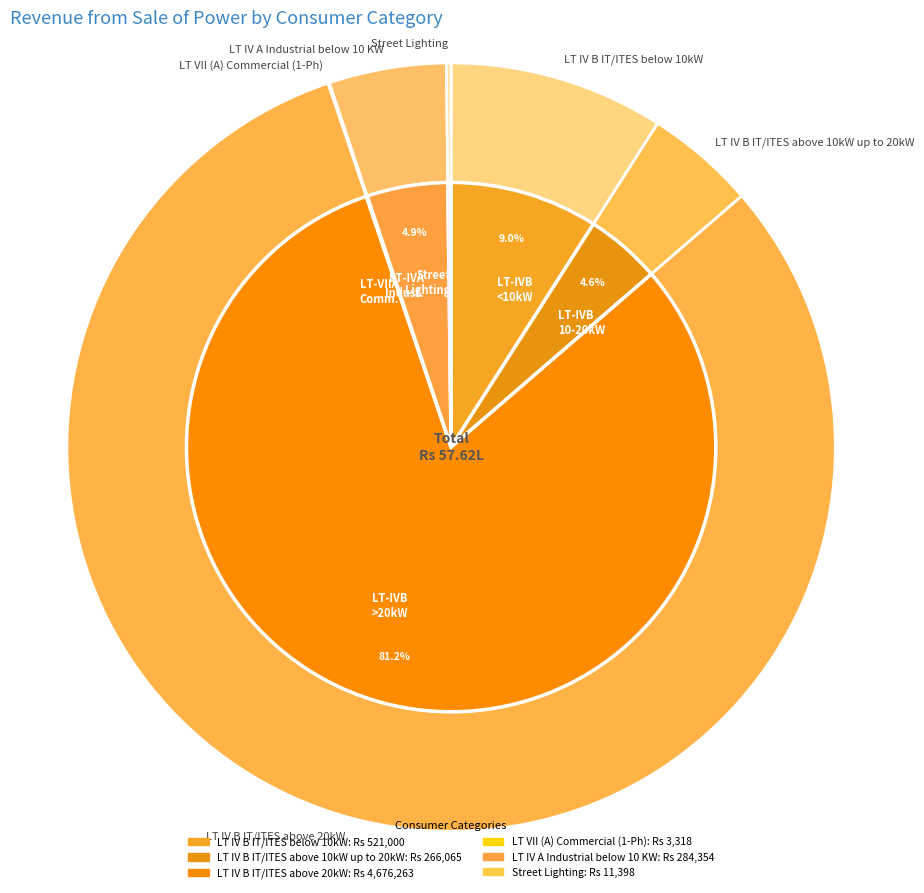

Is there any slice that represents more than half of the pie?

Yes